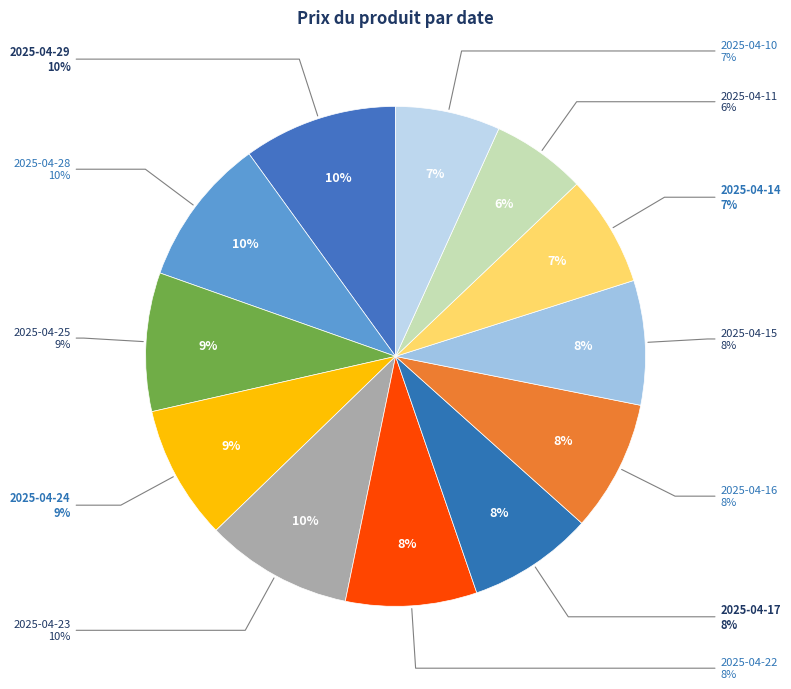

What percentage is the 2025-04-25 slice, to the nearest percent?

9%